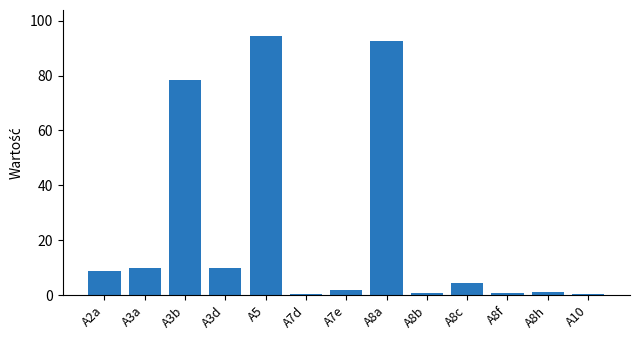

Is it true that the value at A10 is 0.5?

True